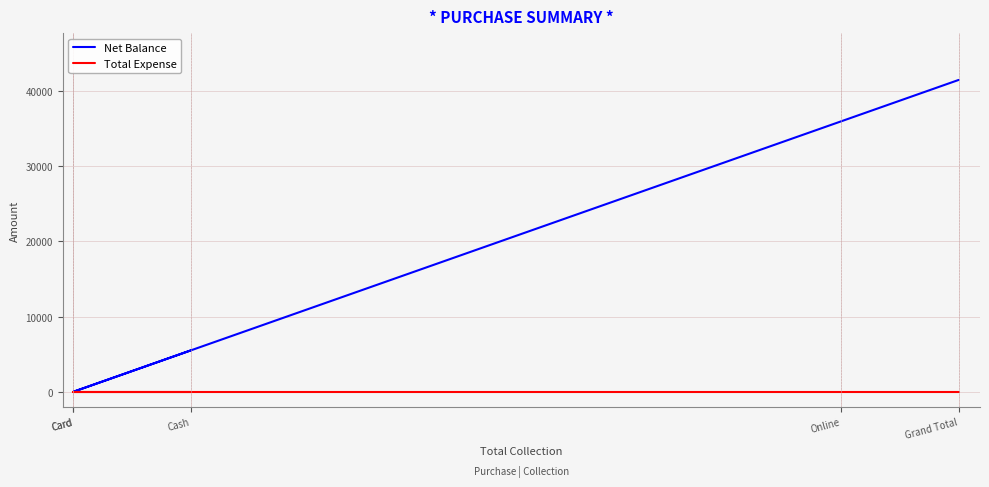

Which series has the largest total across all categories?

Net Balance